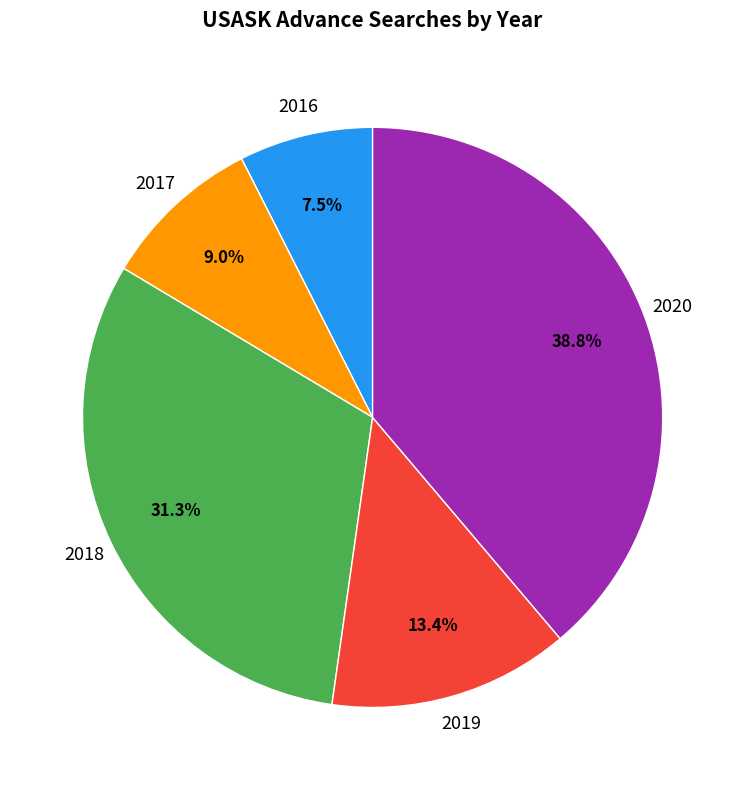

What is the smallest slice in the pie chart?

2016